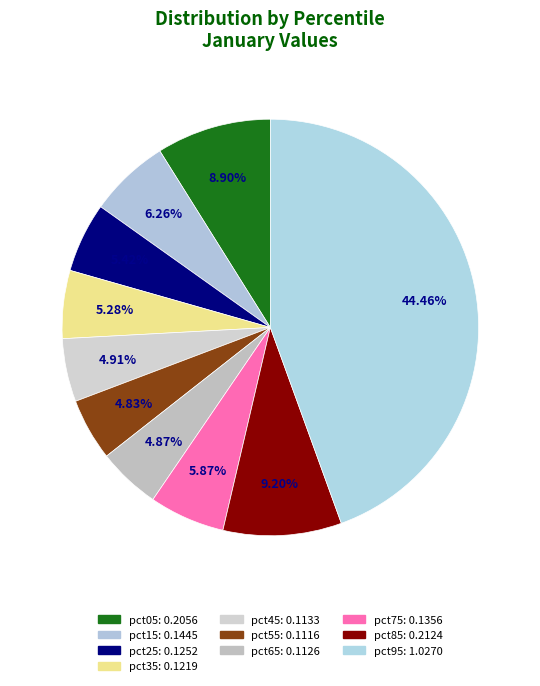

What percentage is NOT represented by pct95?

55.5%